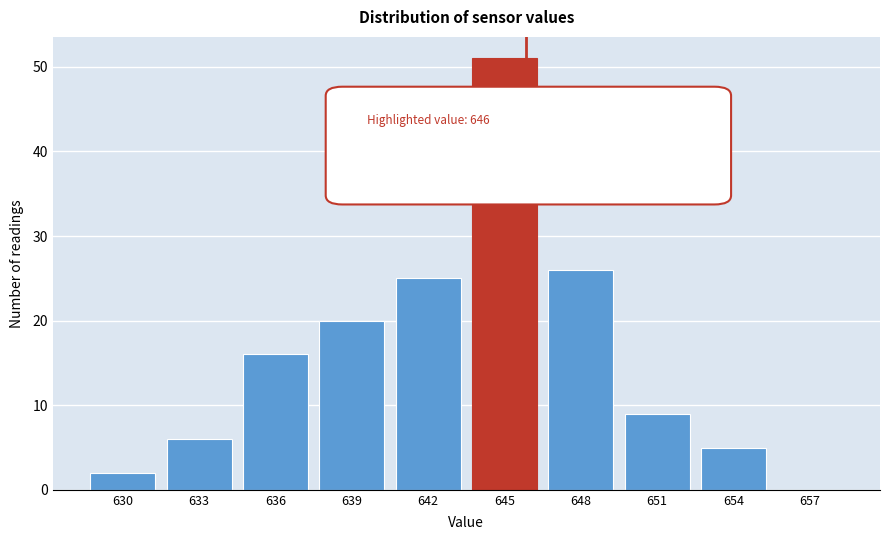

Reading left to right, extract all data points from this chart.

630=2	633=6	636=16	639=20	642=25	645=51	648=26	651=9	654=5	657=0